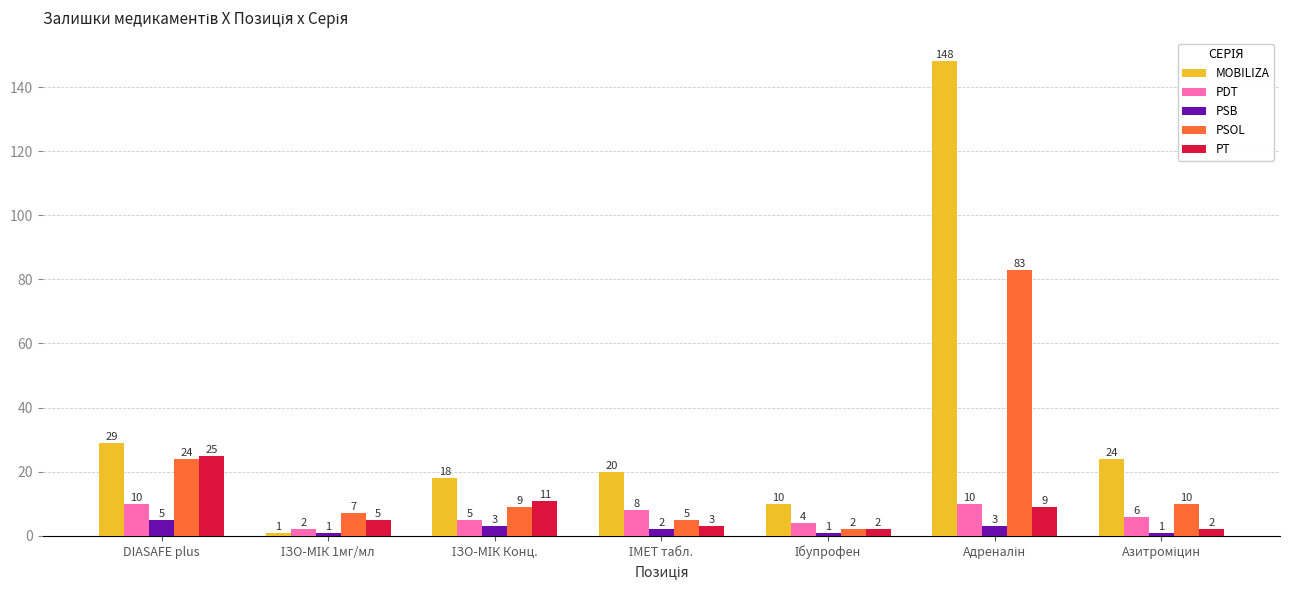

What is the highest value of the PSOL series?

83